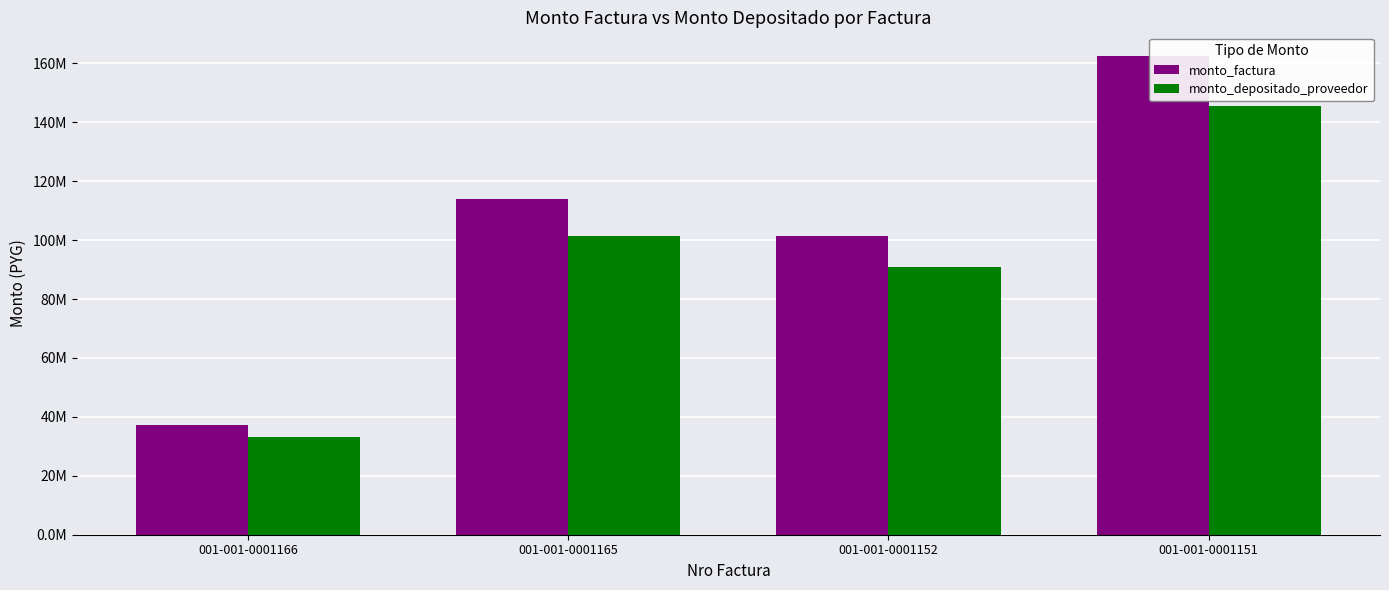

Are the bars grouped side by side (vs. stacked)?

Yes